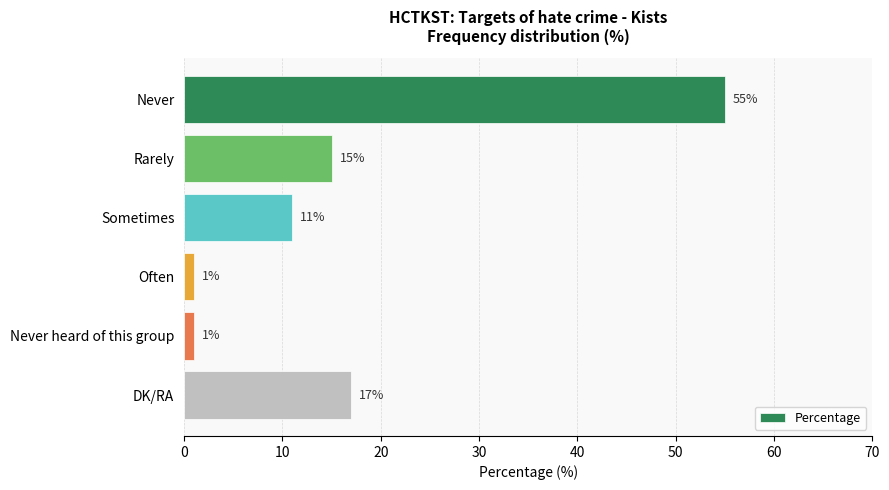

Which has a higher value, Often or Rarely?

Rarely